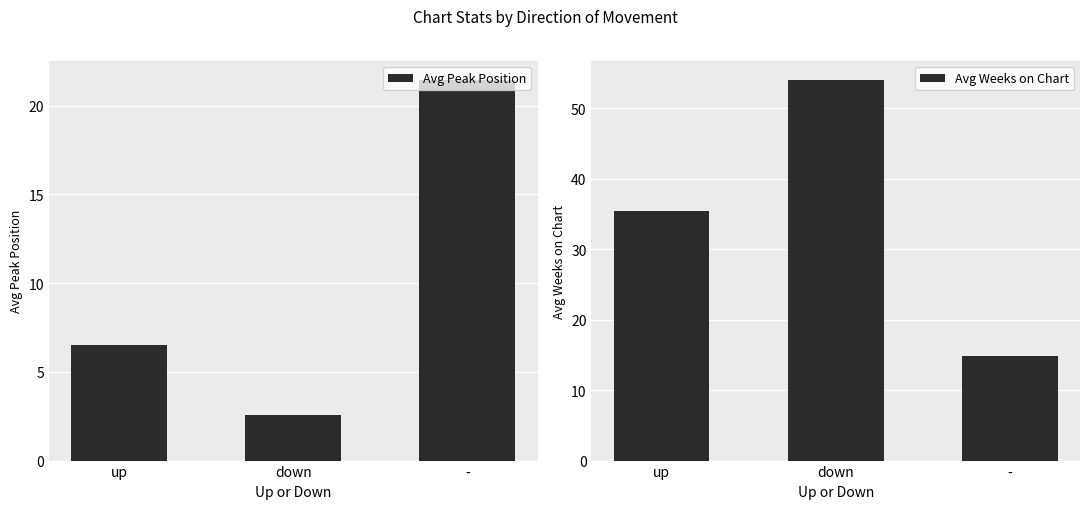

How many data points in Avg Peak Position are above 6?

2